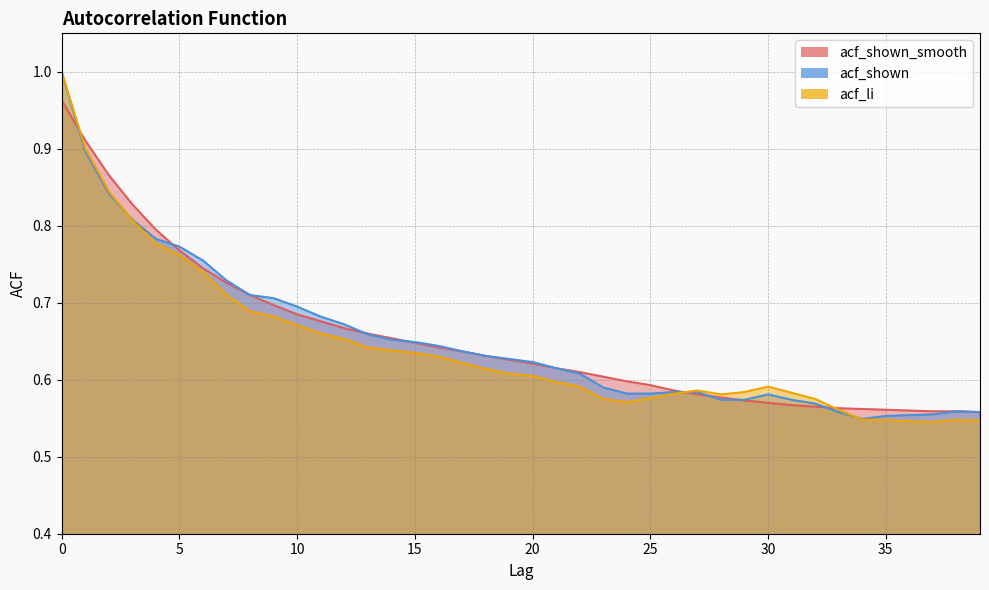

Reading left to right, what are all the values shown in this chart?

acf_shown_smooth: 1.0	0.9	0.9	0.8	0.8	0.8	0.7	0.7	0.7	0.7	0.7	0.7	0.7	0.7	0.7	0.6	0.6	0.6	0.6	0.6	0.6	0.6	0.6	0.6	0.6	0.6	0.6	0.6	0.6	0.6	0.6	0.6	0.6	0.6	0.6	0.6	0.6	0.6	0.6	0.6
acf_shown: 1.0	0.9	0.8	0.8	0.8	0.8	0.8	0.7	0.7	0.7	0.7	0.7	0.7	0.7	0.7	0.6	0.6	0.6	0.6	0.6	0.6	0.6	0.6	0.6	0.6	0.6	0.6	0.6	0.6	0.6	0.6	0.6	0.6	0.6	0.5	0.6	0.6	0.6	0.6	0.6
acf_li: 1.0	0.9	0.8	0.8	0.8	0.8	0.7	0.7	0.7	0.7	0.7	0.7	0.7	0.6	0.6	0.6	0.6	0.6	0.6	0.6	0.6	0.6	0.6	0.6	0.6	0.6	0.6	0.6	0.6	0.6	0.6	0.6	0.6	0.6	0.5	0.5	0.5	0.5	0.5	0.5